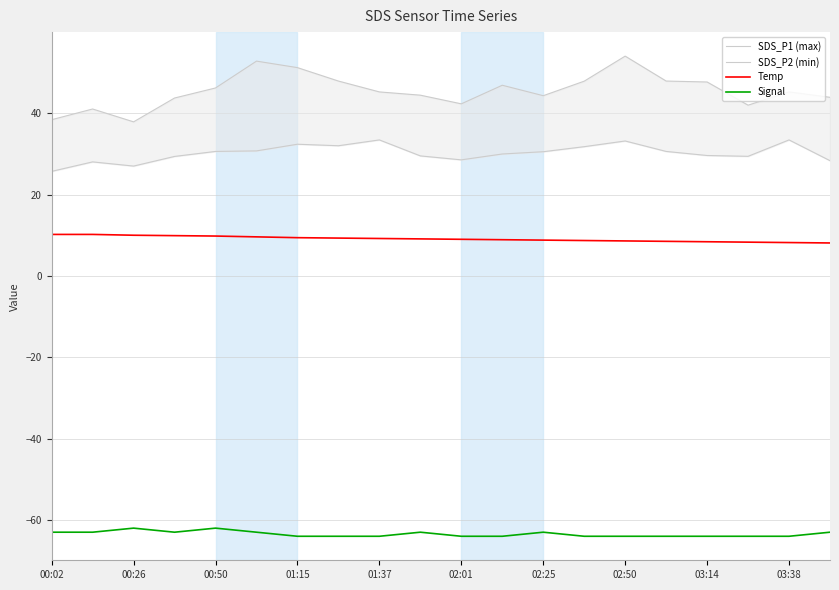

Is the value of Temp at 00:50 greater than the value of Signal at 03:38?

Yes